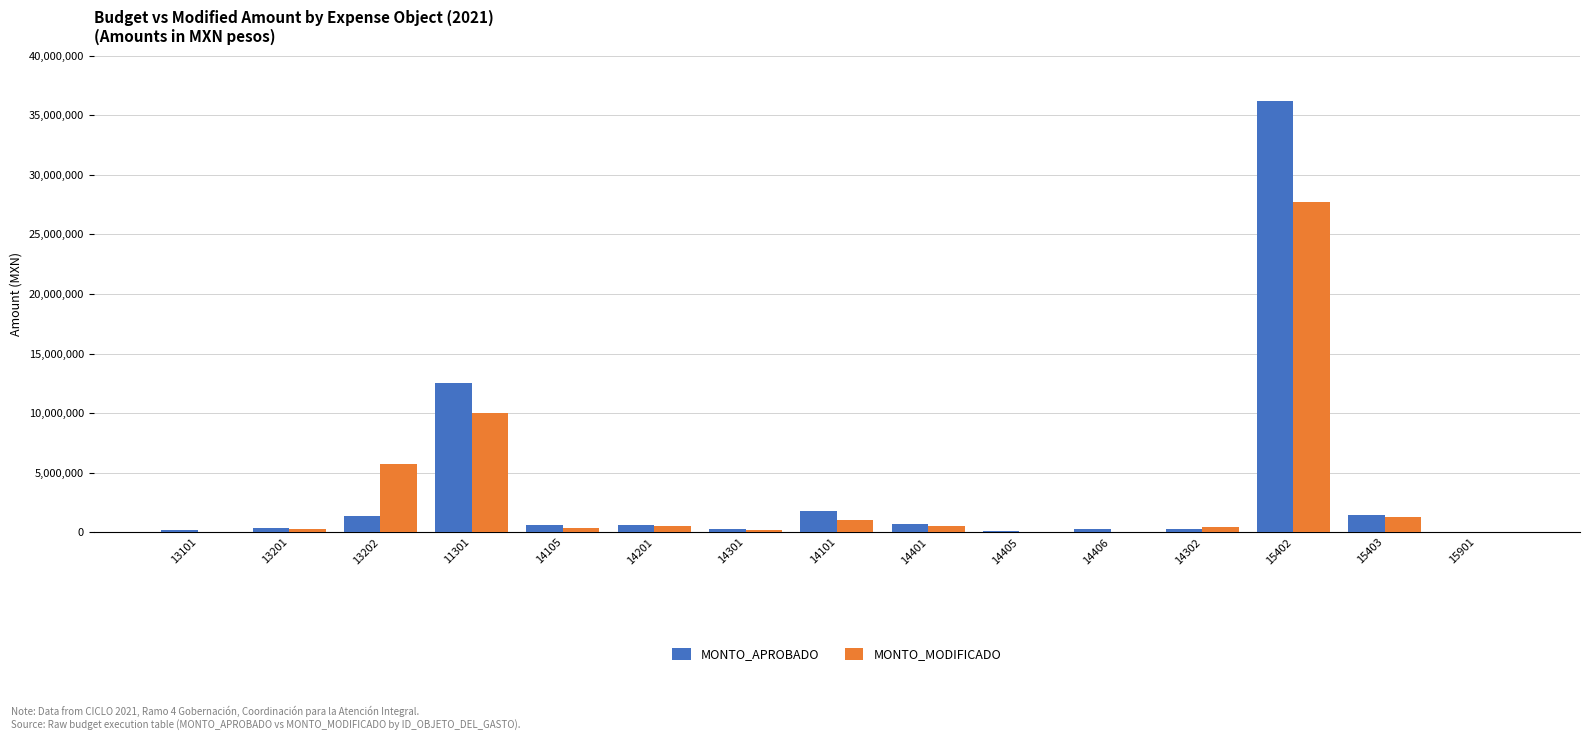

The value of MONTO_APROBADO at 11301 is 7415191. True or false?

False